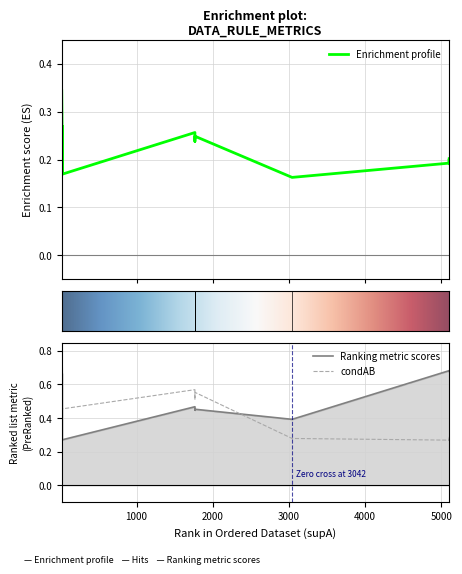

How many lines are shown in the chart?

3